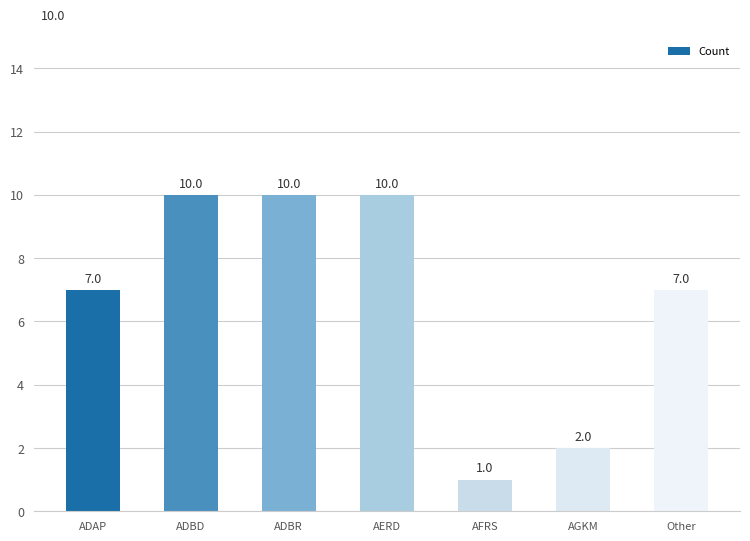

The value at ADBR is 14. True or false?

False